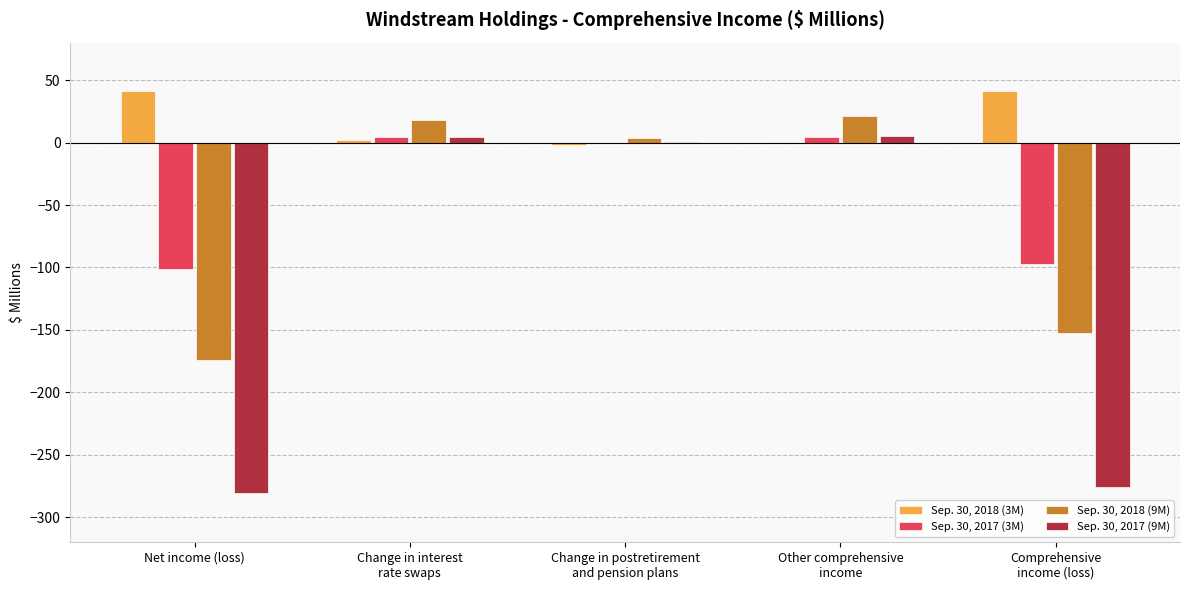

How many groups of bars are there?

5